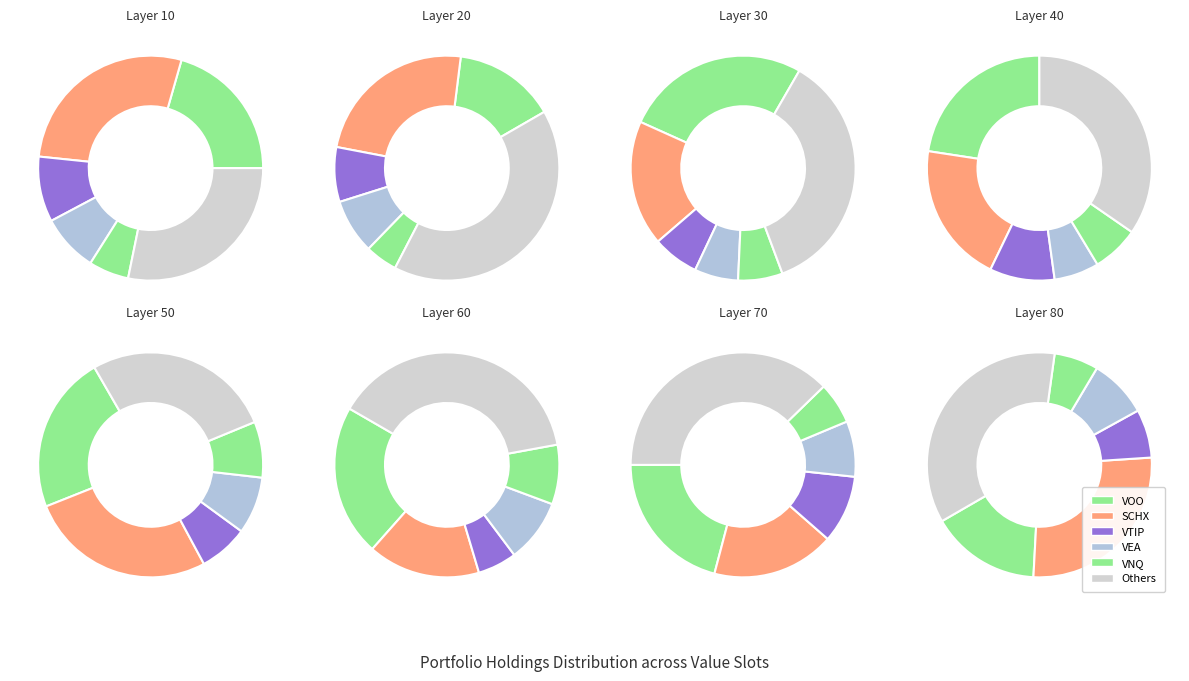

Is VOO the majority of the pie?

No